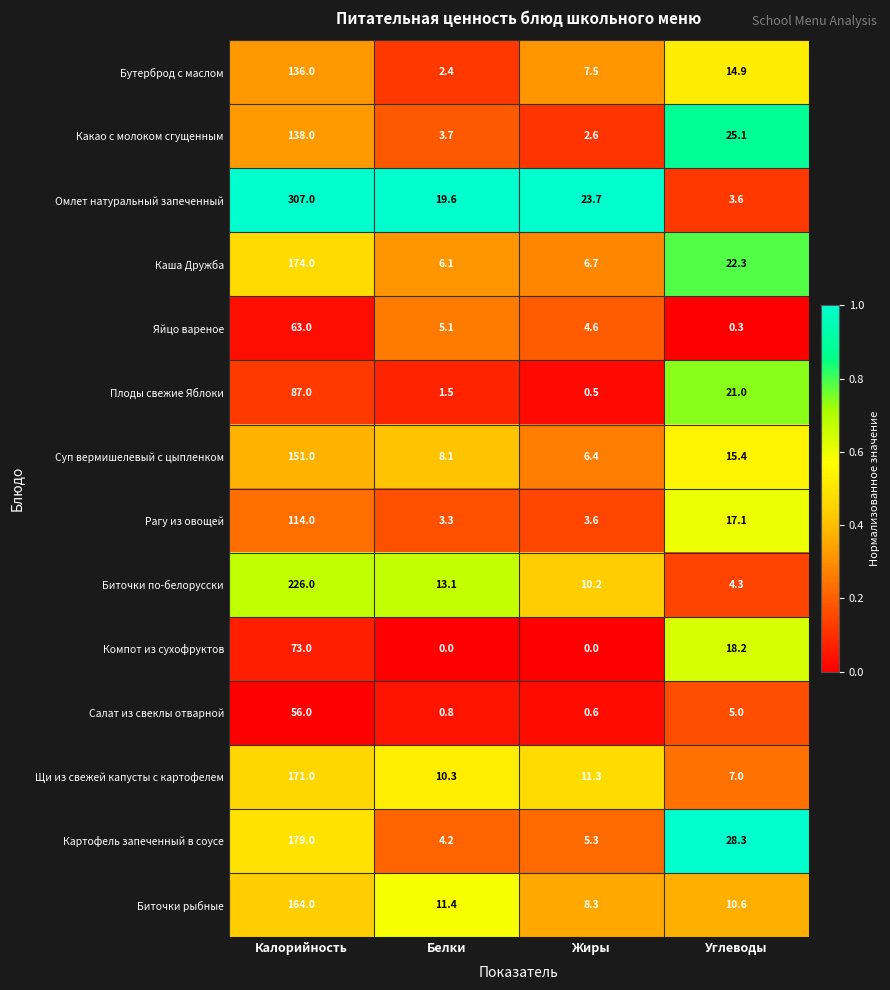

Count the number of data series in this chart.

14